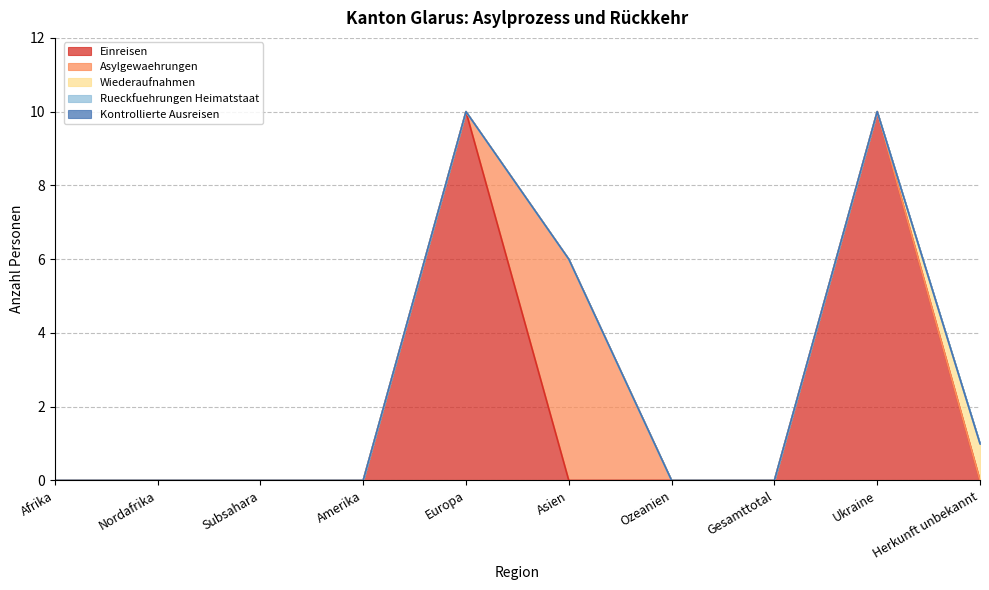

Rank the series by their maximum value, from highest to lowest.

Einreisen, Asylgewaehrungen, Wiederaufnahmen, Rueckfuehrungen Heimatstaat, Kontrollierte Ausreisen